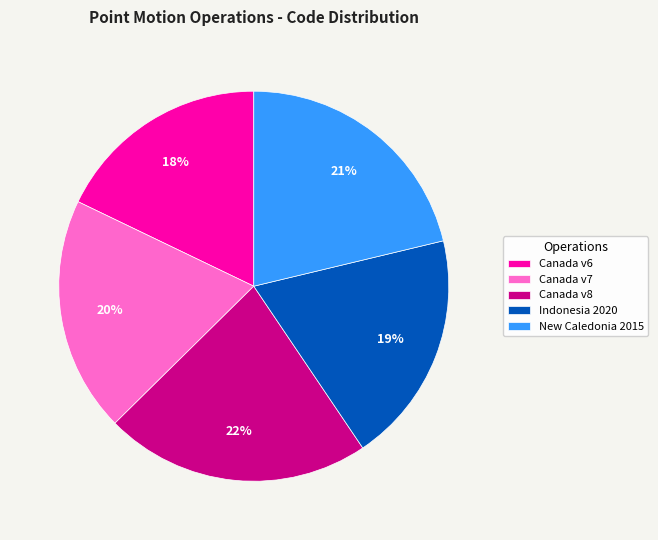

Does any single category account for the majority?

No